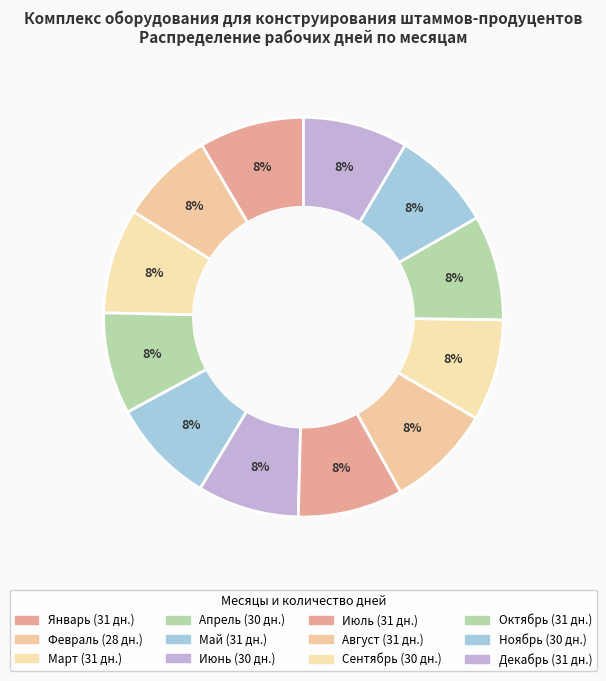

How many slices are in this pie chart?

12